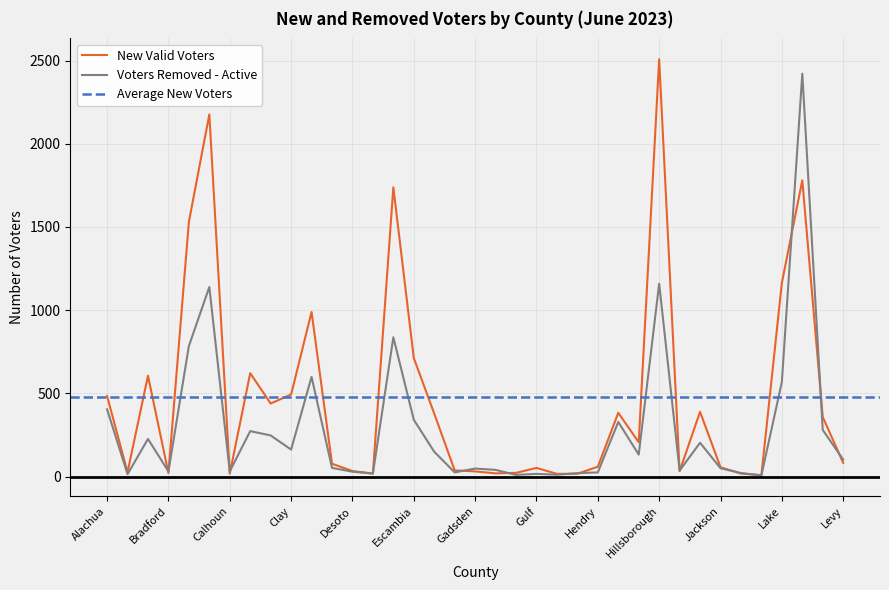

What is the label of the 2nd point from the right?

Leon